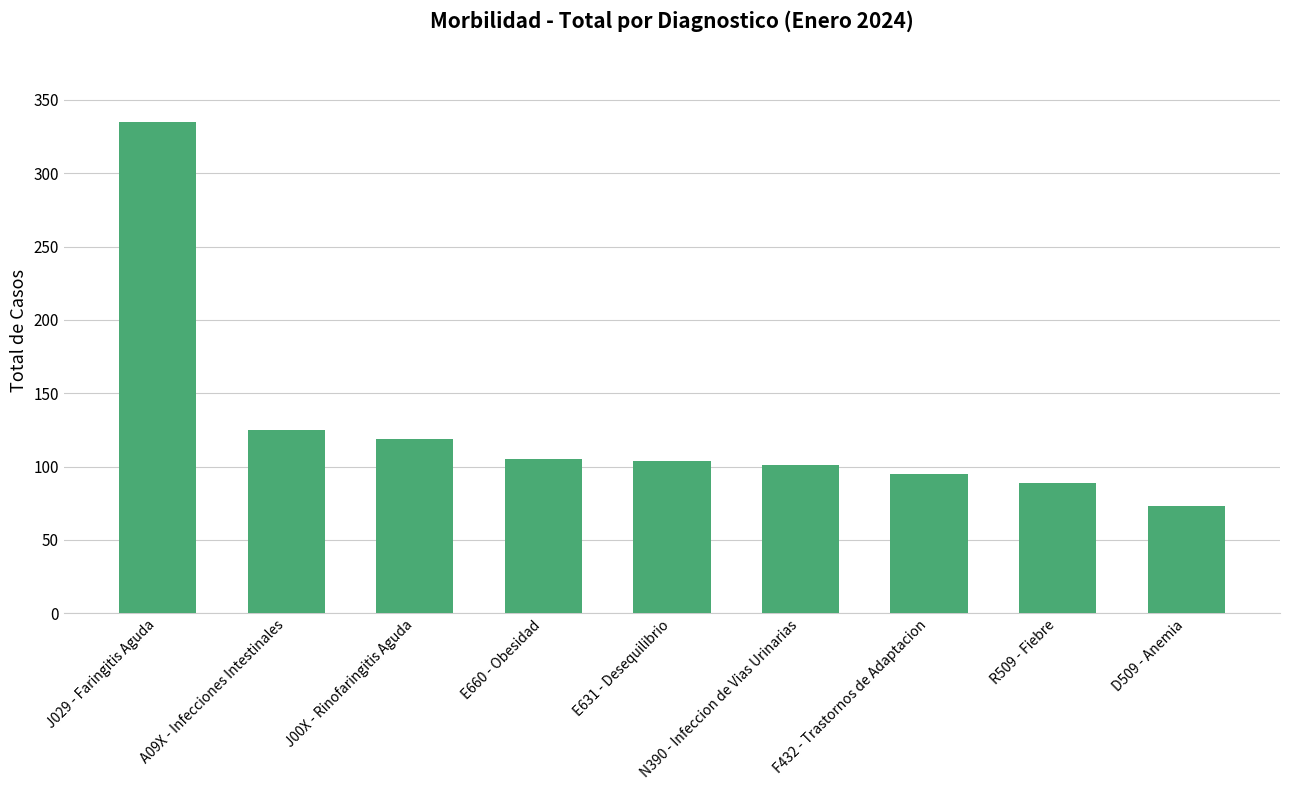

What is the sum of all values?

1146